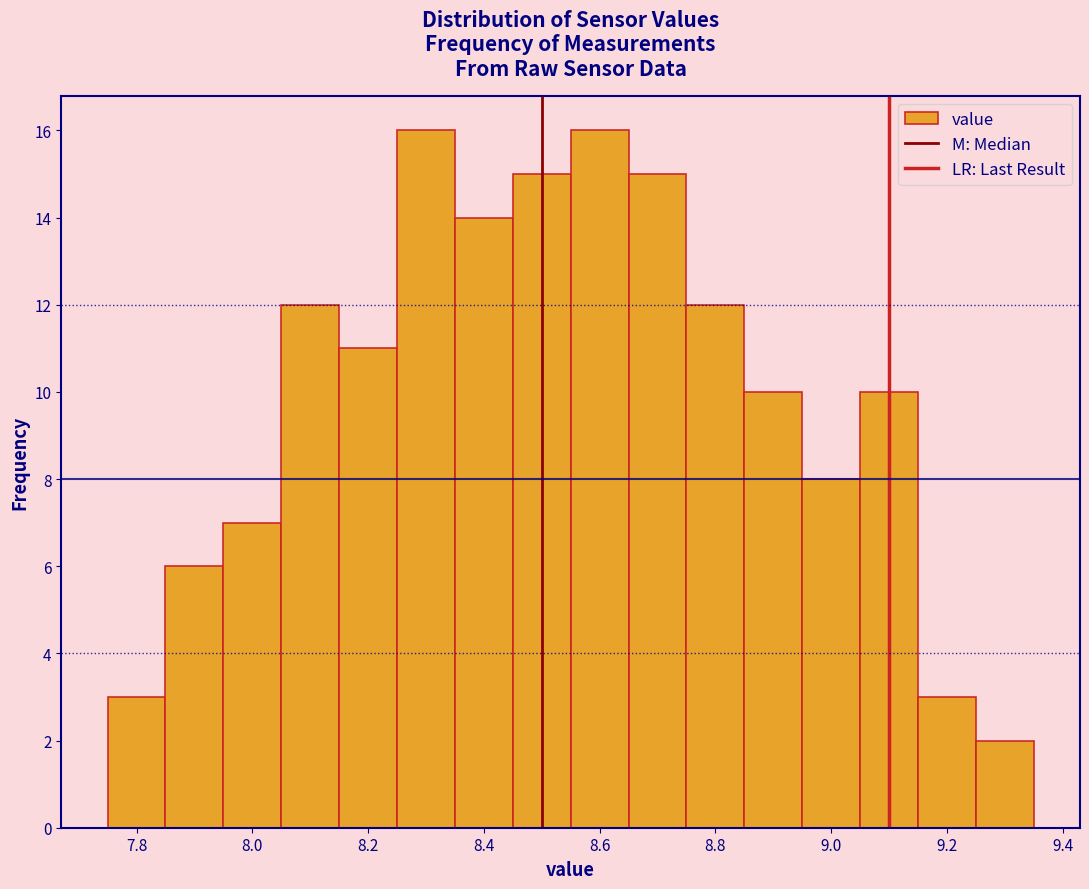

Reading left to right, list every bar in this chart as the range it spans on the x-axis followed by its height. Neither the bar edges nor the heights are printed on the chart, so give them approximately, as read against the axes.

7.75 to 7.85: 3
7.85 to 7.95: 6
7.95 to 8.05: 7
8.05 to 8.15: 12
8.15 to 8.25: 11
8.25 to 8.35: 16
8.35 to 8.45: 14
8.45 to 8.55: 15
8.55 to 8.65: 16
8.65 to 8.75: 15
8.75 to 8.85: 12
8.85 to 8.95: 10
8.95 to 9.05: 8
9.05 to 9.15: 10
9.15 to 9.25: 3
9.25 to 9.35: 2